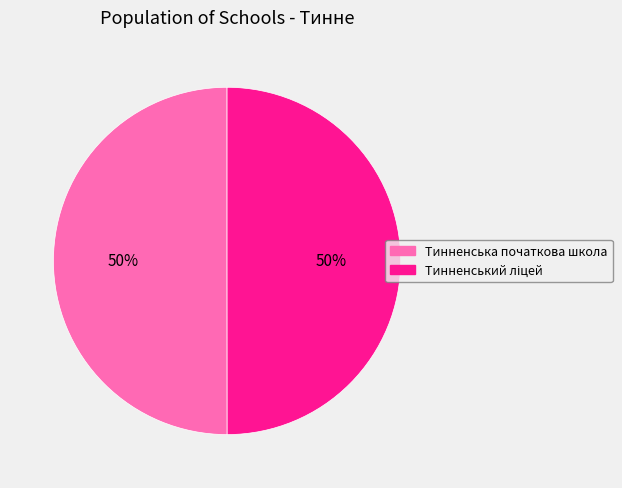

What percentage is the Тинненська початкова школа slice, to the nearest percent?

50%